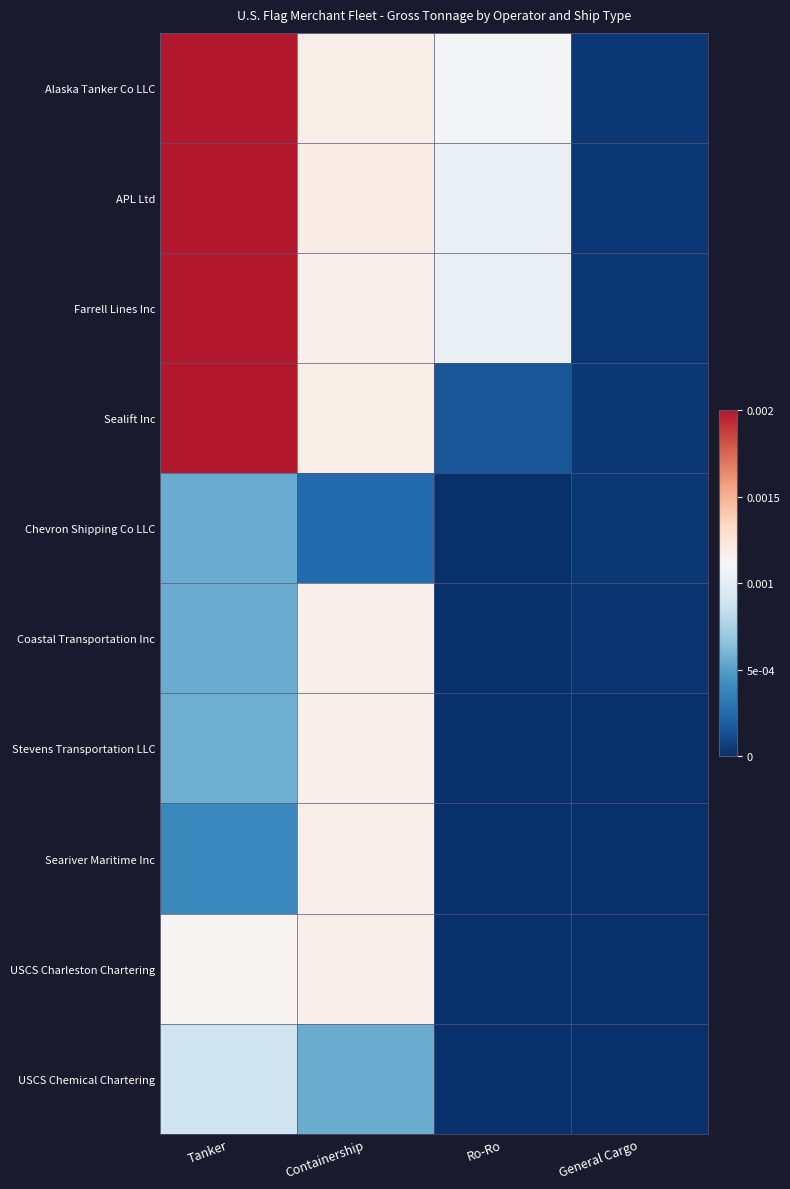

Reading right to left, extract all data points from this chart.

Alaska Tanker Co LLC: General Cargo=0.0	Ro-Ro=0.0	Containership=0.0	Tanker=0.0
APL Ltd: General Cargo=0.0	Ro-Ro=0.0	Containership=0.0	Tanker=0.0
Farrell Lines Inc: General Cargo=0.0	Ro-Ro=0.0	Containership=0.0	Tanker=0.0
Sealift Inc: General Cargo=0.0	Ro-Ro=0.0	Containership=0.0	Tanker=0.0
Chevron Shipping Co LLC: General Cargo=0.0	Ro-Ro=0.0	Containership=0.0	Tanker=0.0
Coastal Transportation Inc: General Cargo=0.0	Ro-Ro=0.0	Containership=0.0	Tanker=0.0
Stevens Transportation LLC: General Cargo=0.0	Ro-Ro=0.0	Containership=0.0	Tanker=0.0
Seariver Maritime Inc: General Cargo=0.0	Ro-Ro=0.0	Containership=0.0	Tanker=0.0
USCS Charleston Chartering: General Cargo=0.0	Ro-Ro=0.0	Containership=0.0	Tanker=0.0
USCS Chemical Chartering: General Cargo=0.0	Ro-Ro=0.0	Containership=0.0	Tanker=0.0